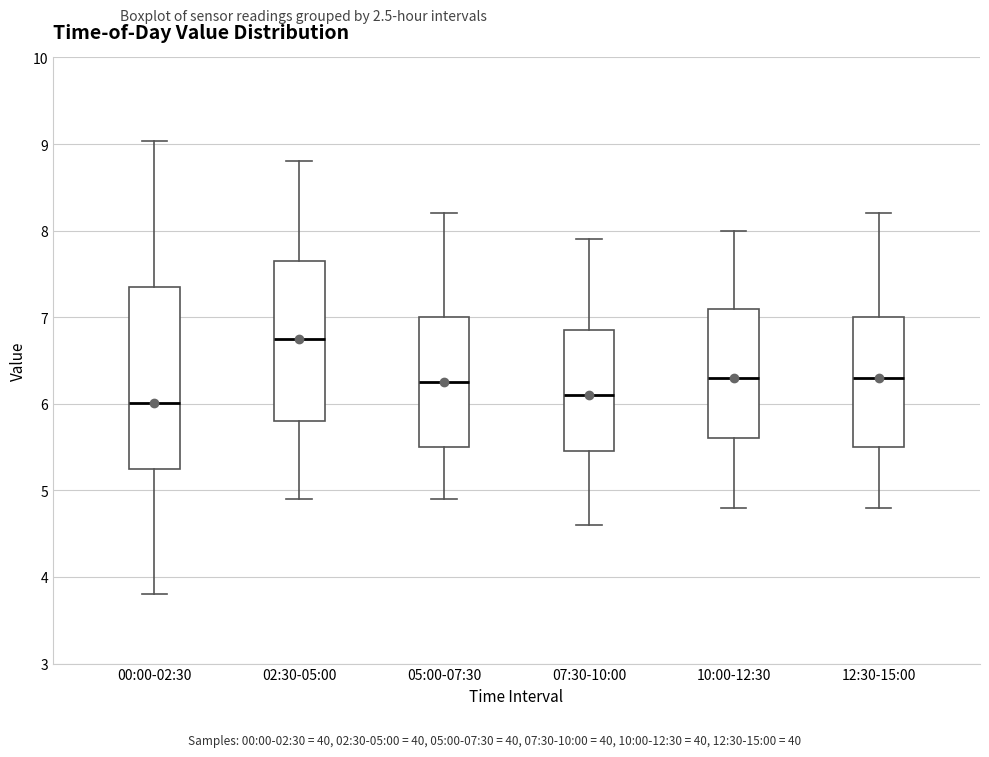

Which box is the tallest, from its lower edge to its upper edge?

00:00-02:30